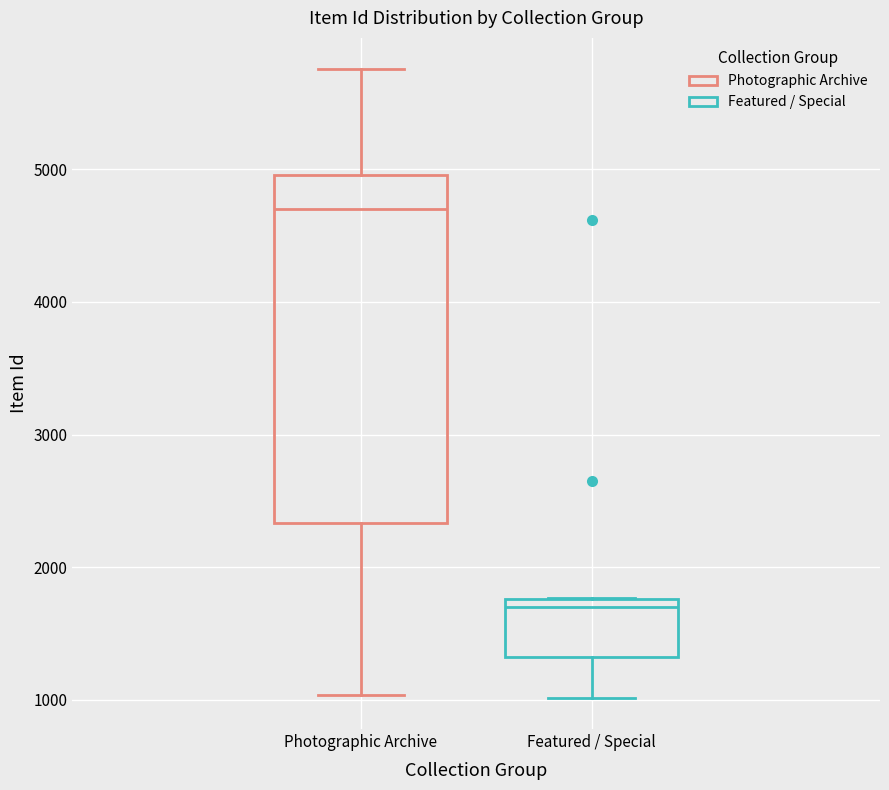

Reading left to right, transcribe this box plot: for each box, give where its median line is, the range the box spans, and where its two whiskers end, as read against the y-axis. The values are not printed on the chart, so give them approximately, as read against the axis.

Photographic Archive: median 4700, box 2300 to 5000, whiskers 1000 to 5800
Featured / Special: median 1700, box 1300 to 1800, whiskers 1000 to 1800